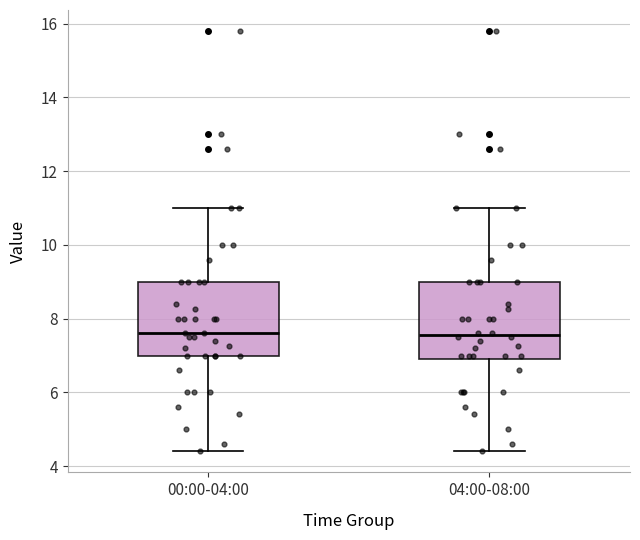

Where is the upper edge of the box for 00:00-04:00 on the y-axis? The values are not printed on the chart, so give them approximately, as read against the axis.

9.0